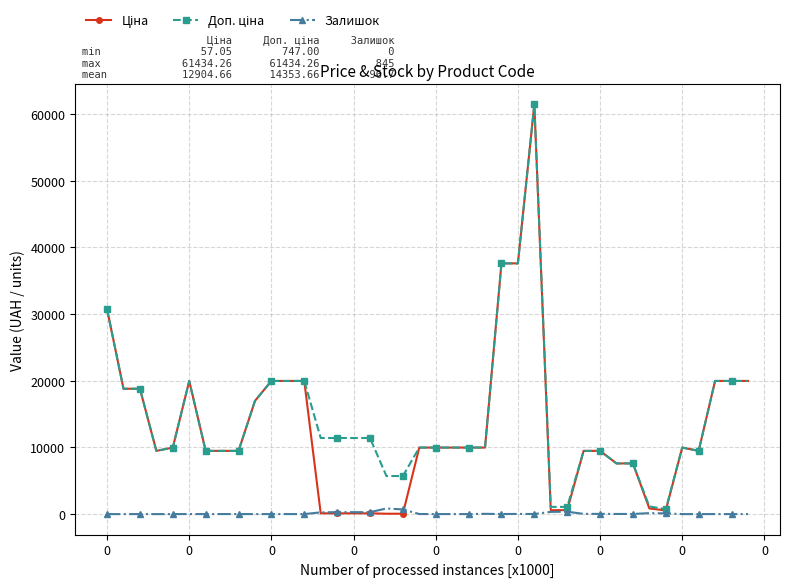

What is the greatest value displayed?

61434.3